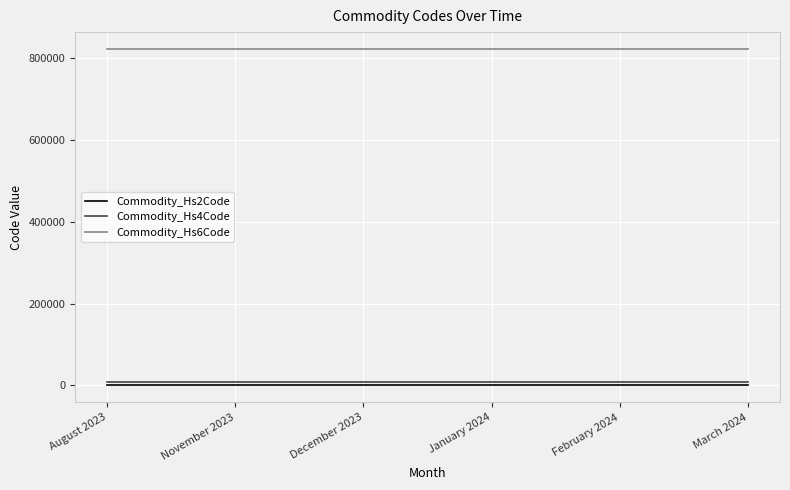

True or false: Commodity_Hs2Code and Commodity_Hs6Code intersect in this chart.

False